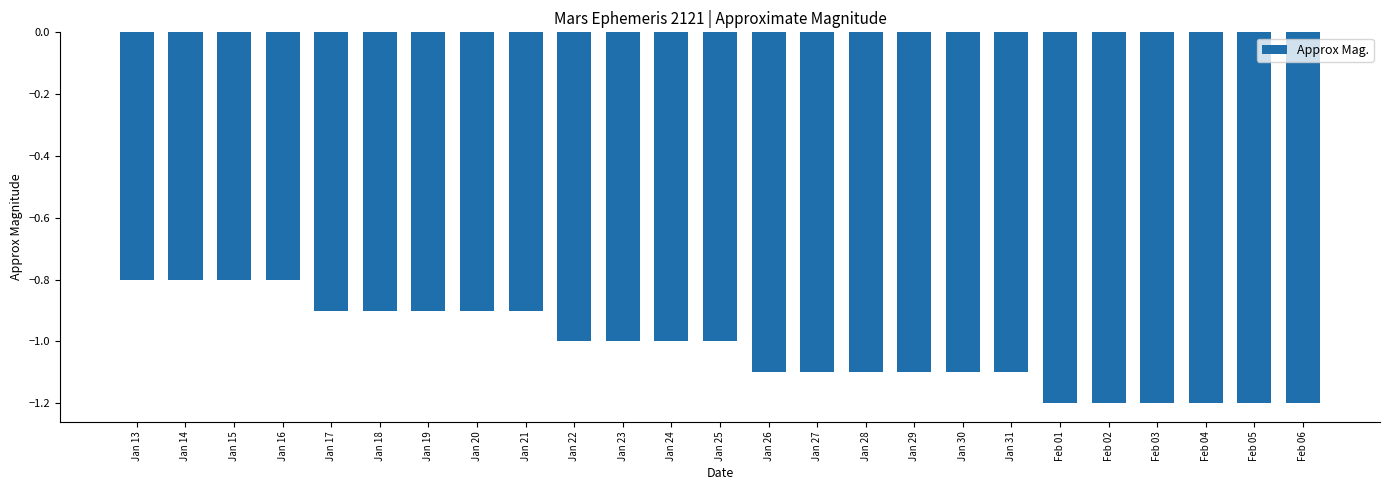

What is the value of the 17th bar from the left?

-1.1